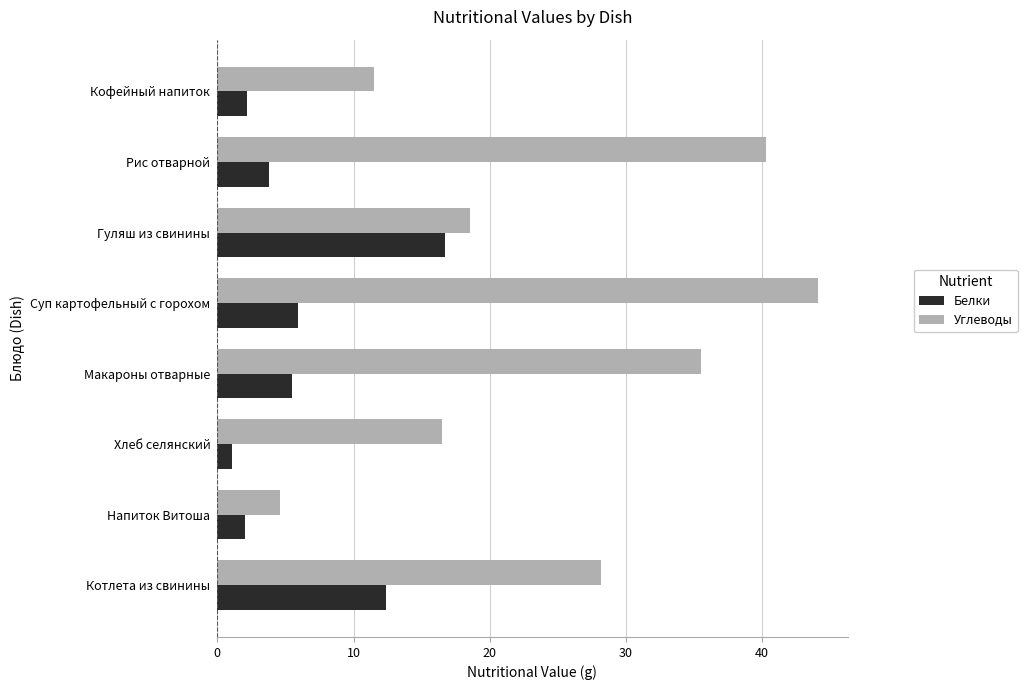

Which label corresponds to the largest value in the chart?

Суп картофельный с горохом